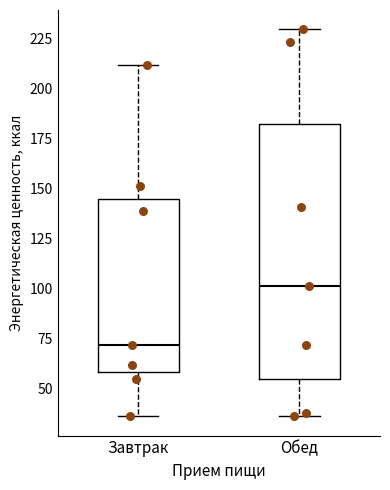

Which box has the lowest median line?

Завтрак